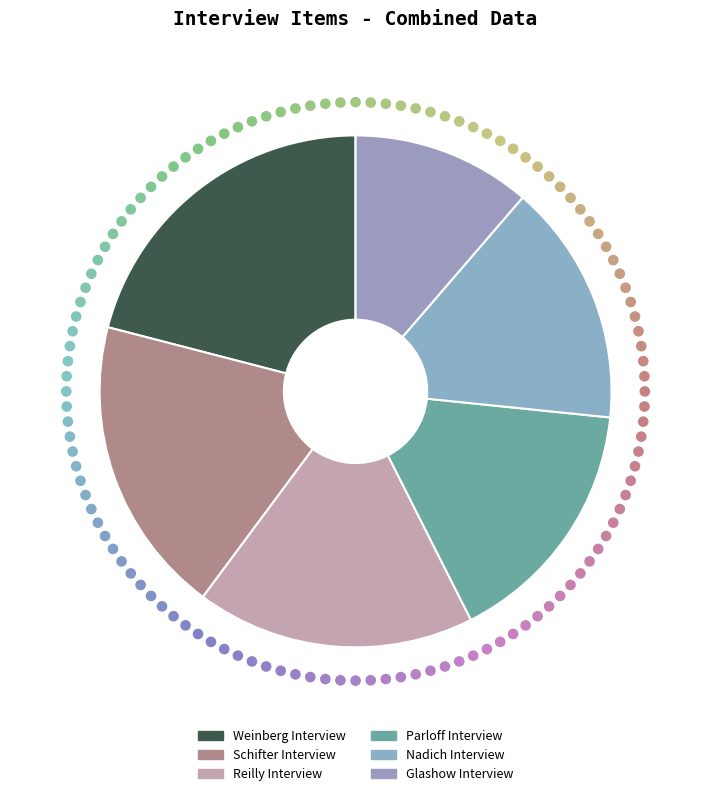

What percentage do Weinberg Interview and Glashow Interview together represent?

32.3%